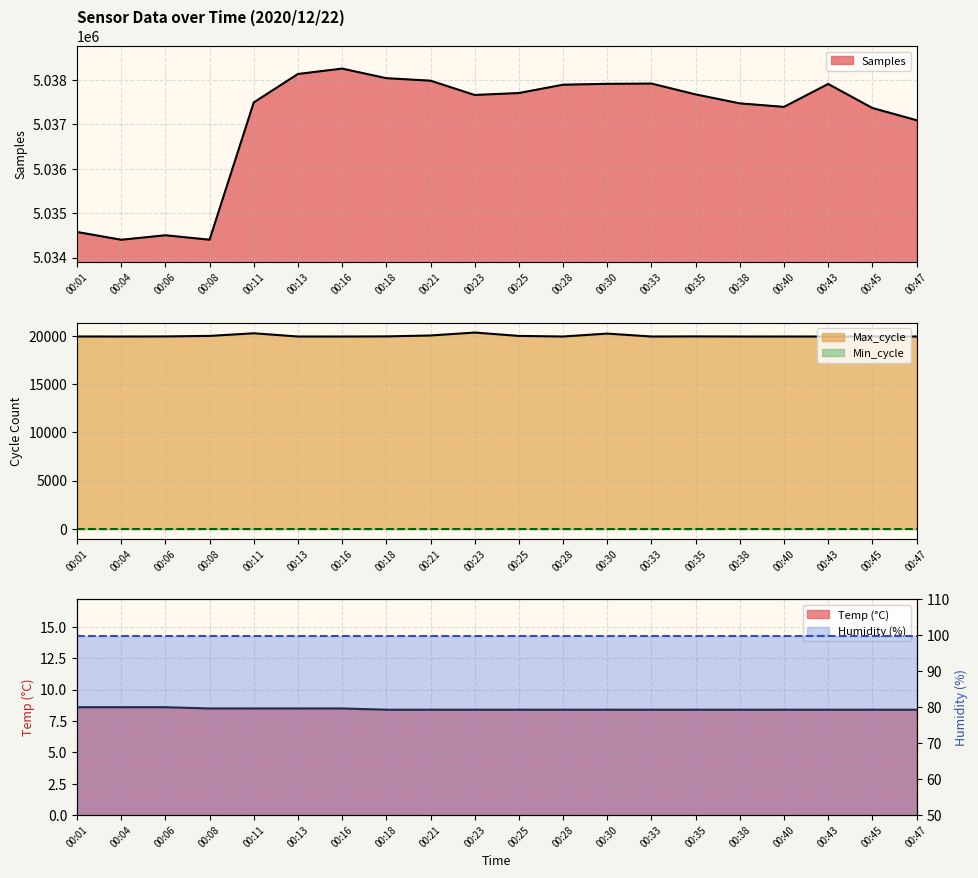

At which category is the sum across all series the highest?

00:16